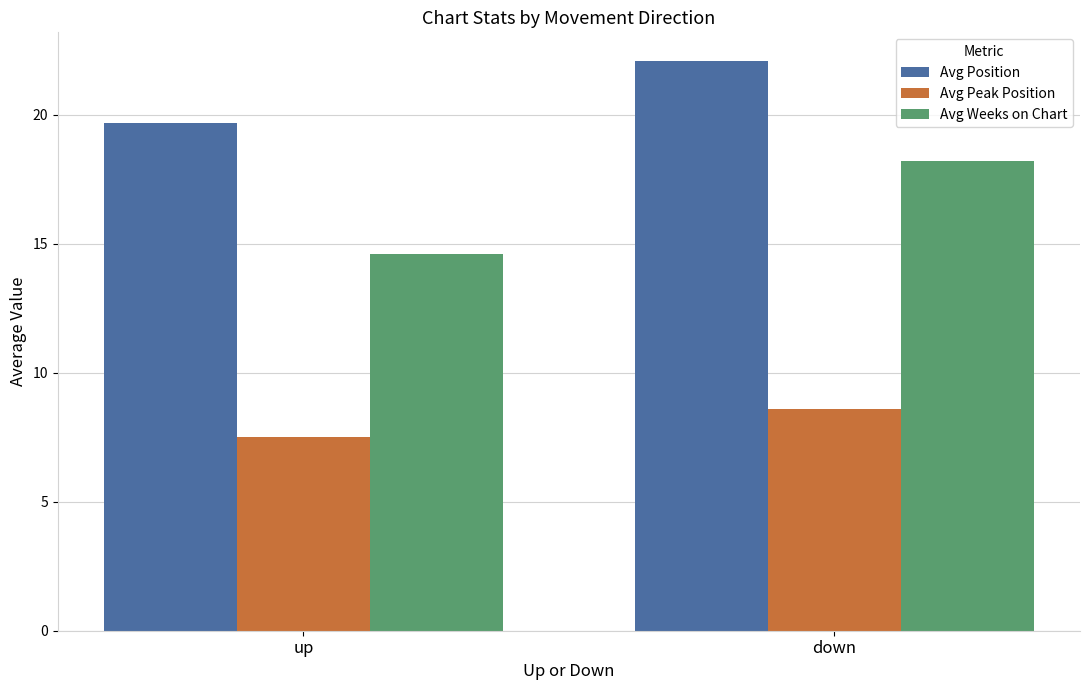

What is the spread (max minus min) of values at down?

13.5